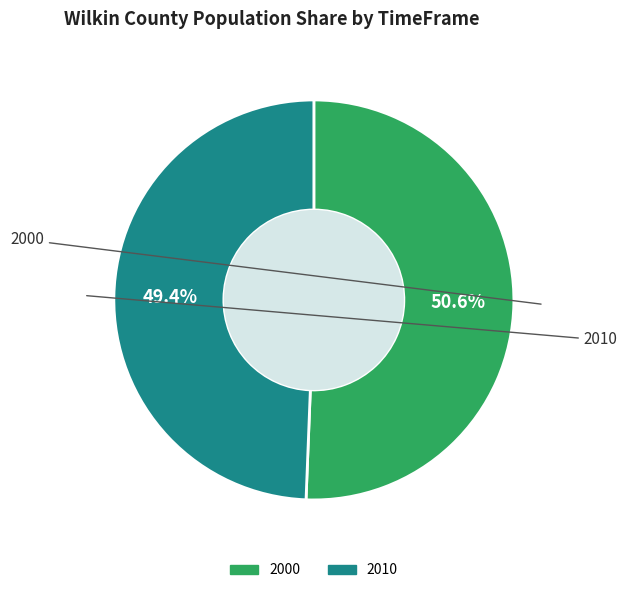

What percentage is NOT represented by 2000?

49.4%